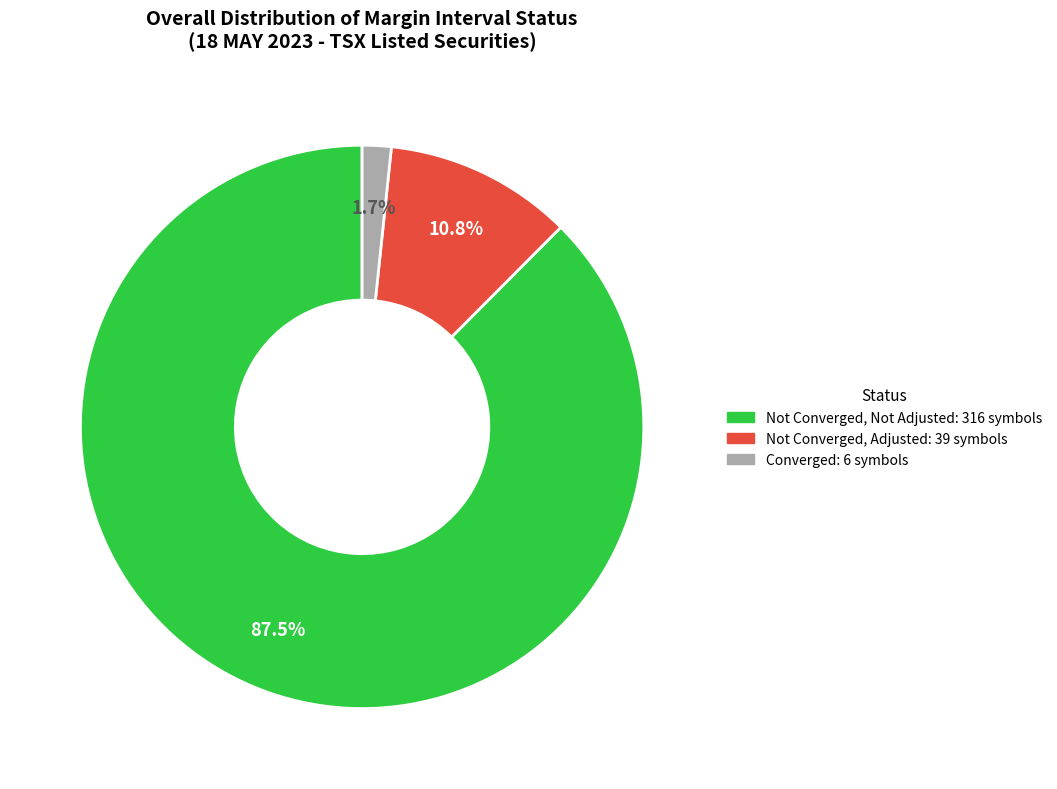

Does any single category account for the majority?

Yes